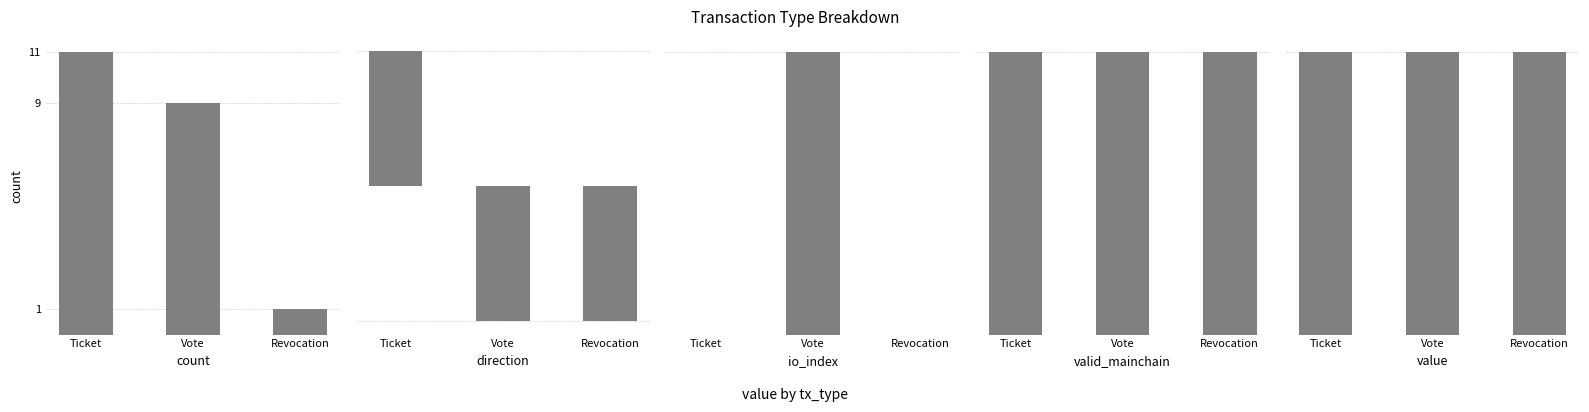

Rank the series at Vote from highest to lowest value.

value, count, io_index, valid_mainchain, direction